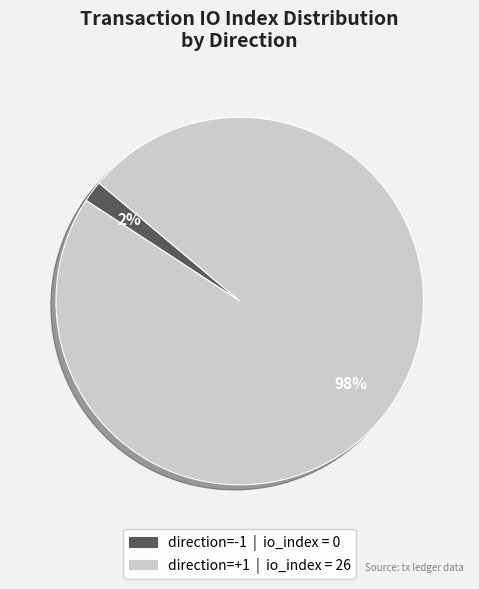

To the nearest percent, what is the difference between the largest and smallest slice percentages?

96%